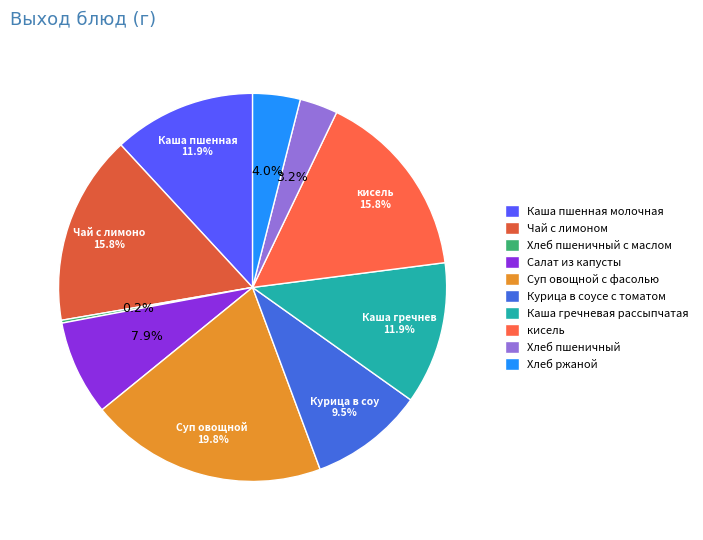

What percentage is the Суп овощной с фасолью slice, to the nearest percent?

20%